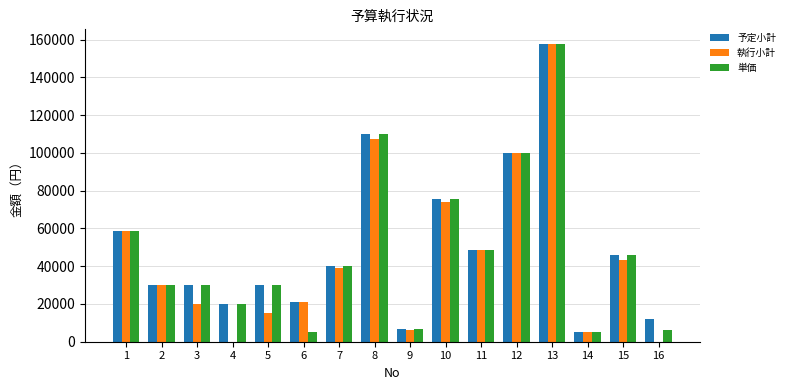

At which category is the sum across all series the highest?

13